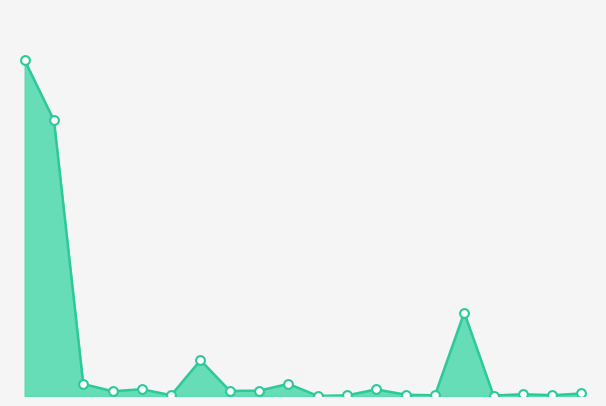

Is this an area chart (filled region under the line)?

Yes